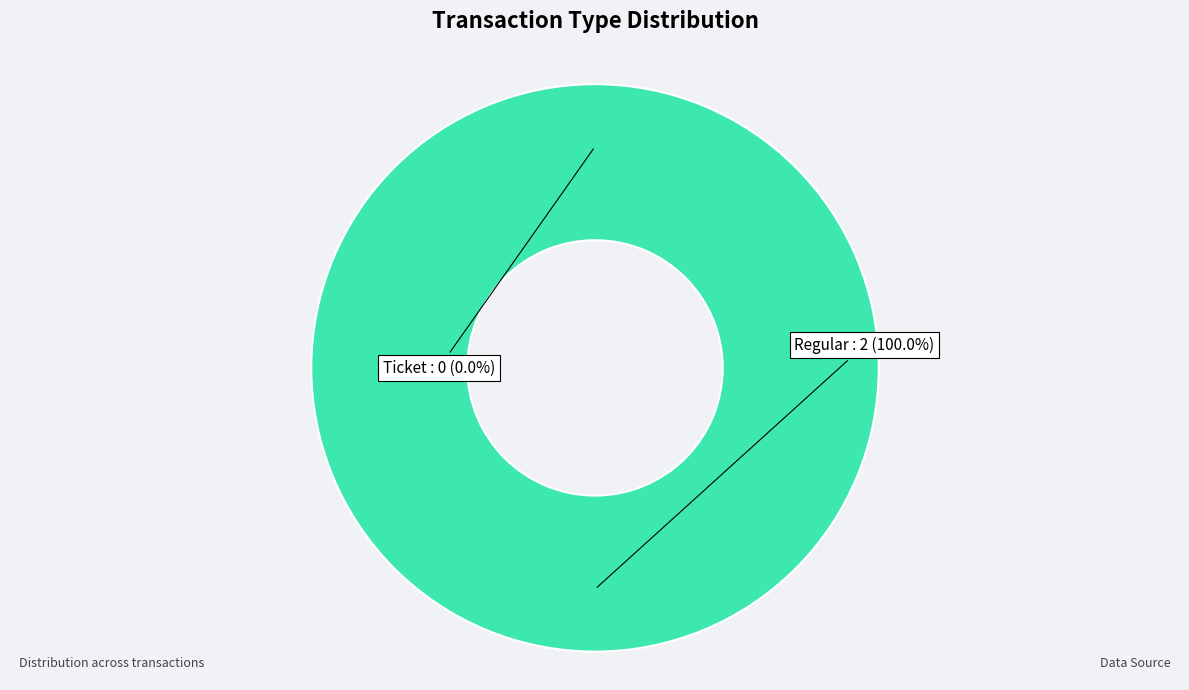

Count the number of slices in the pie.

2